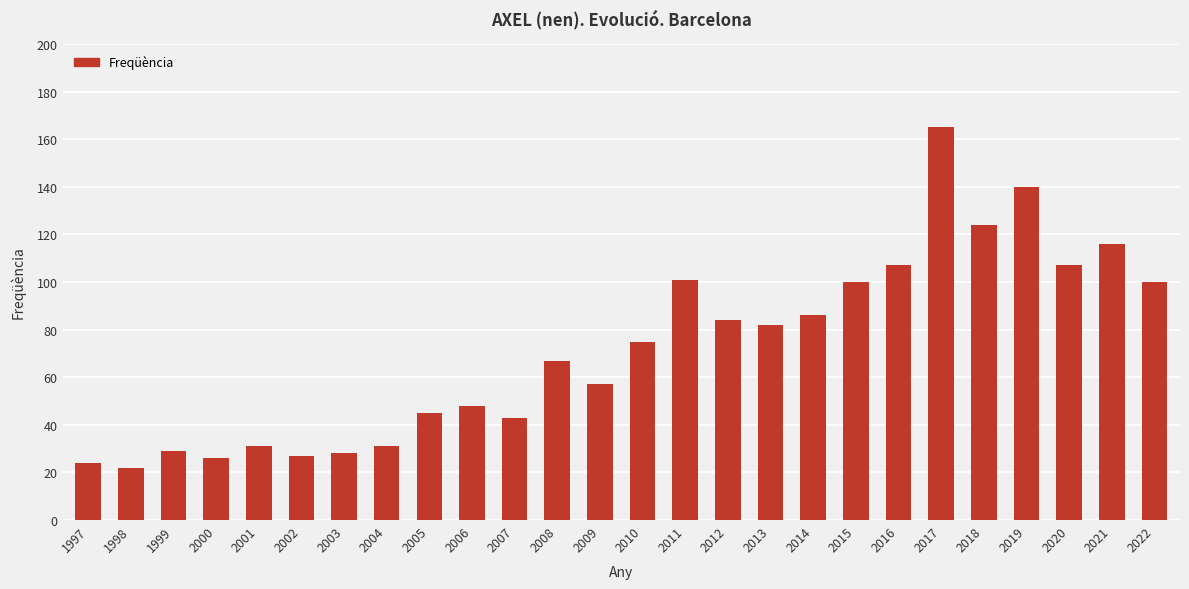

Count the number of categories in the chart.

26